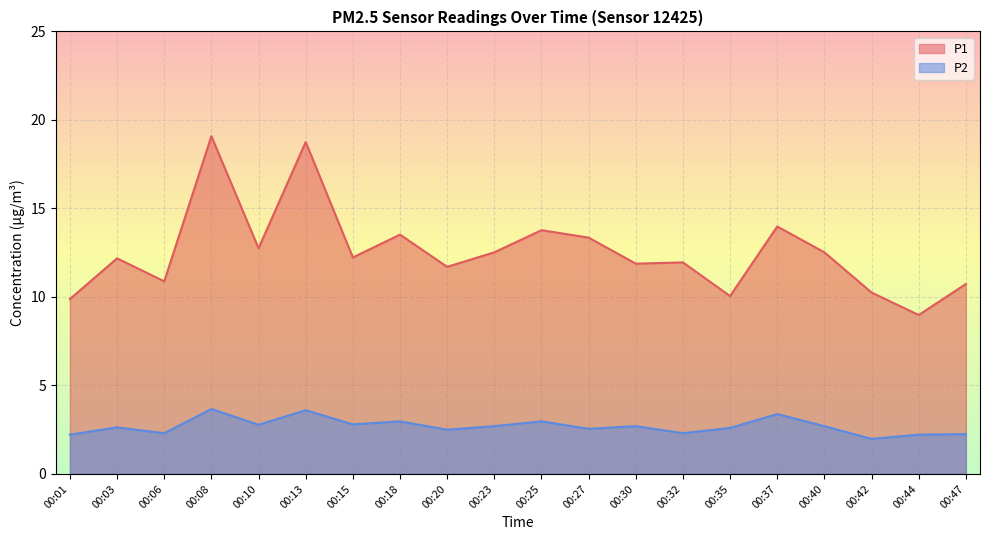

Rank the series by their maximum value, from lowest to highest.

P2, P1